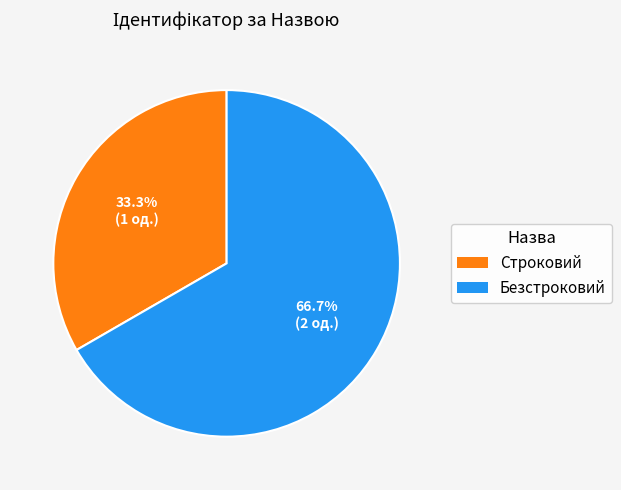

What is the majority slice?

Безстроковий